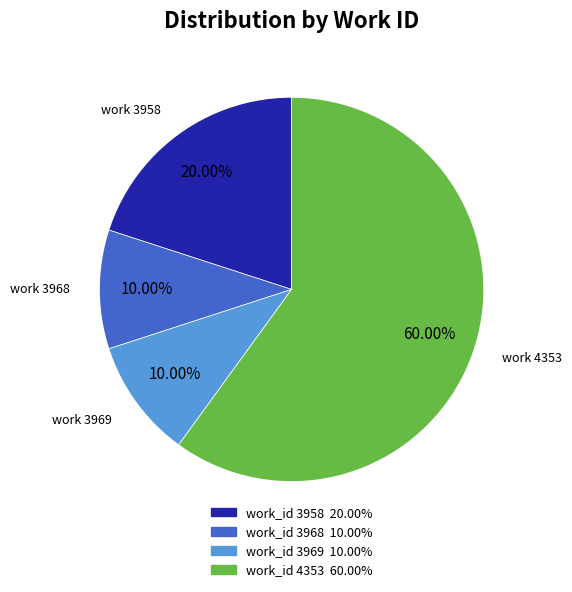

Is there any slice that represents more than half of the pie?

Yes